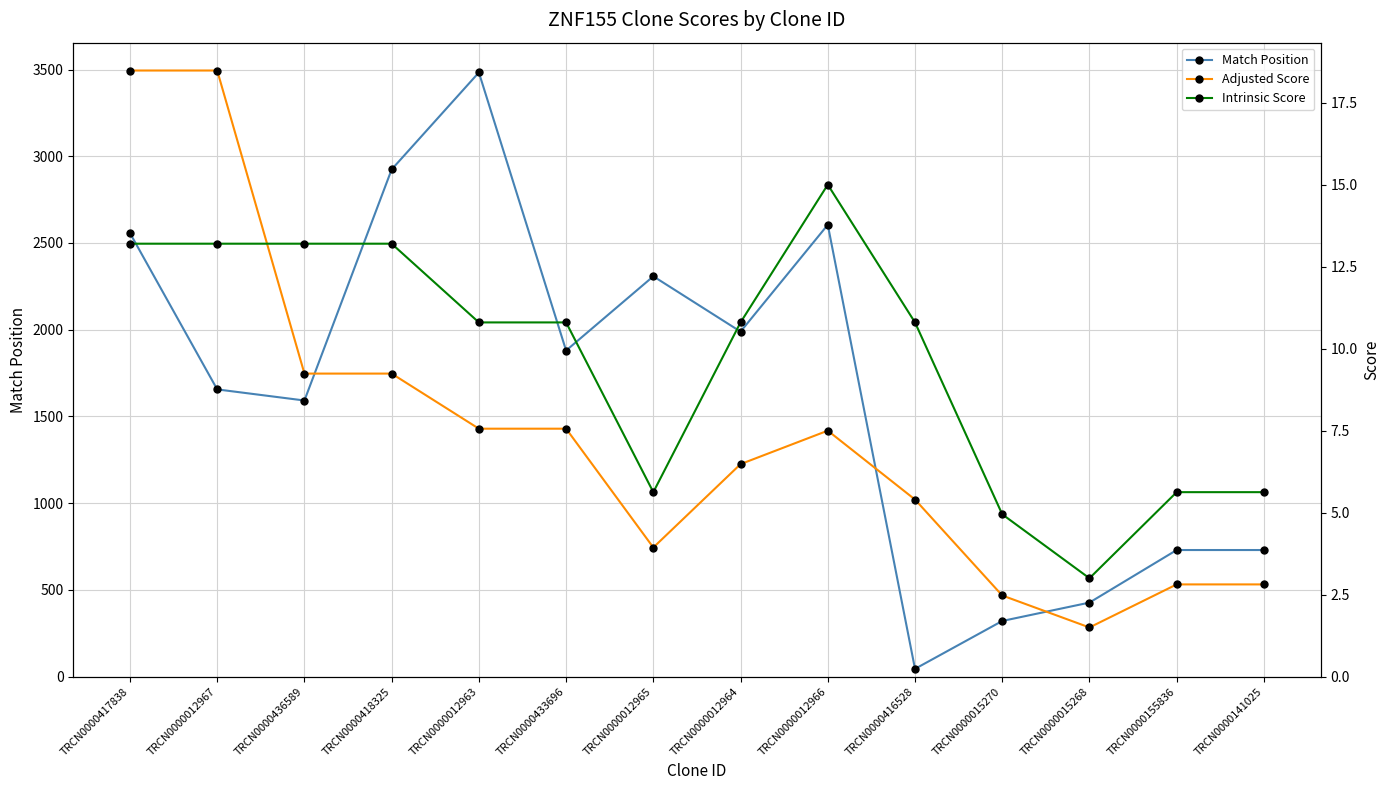

True or false: Match Position and Intrinsic Score intersect in this chart.

False